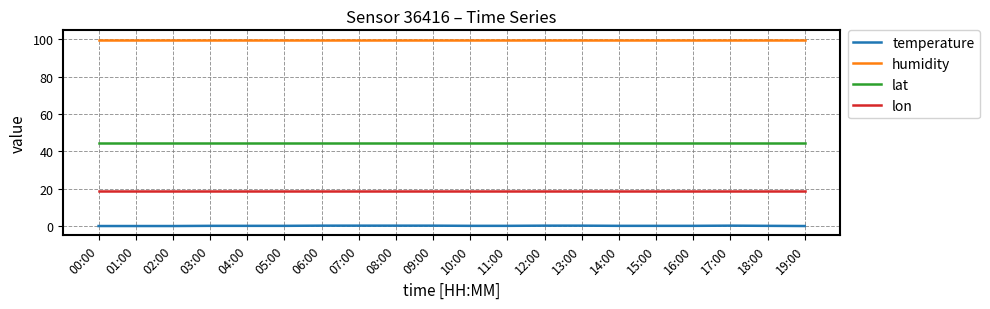

True or false: humidity has a value of 99.9 at 04:00.

True